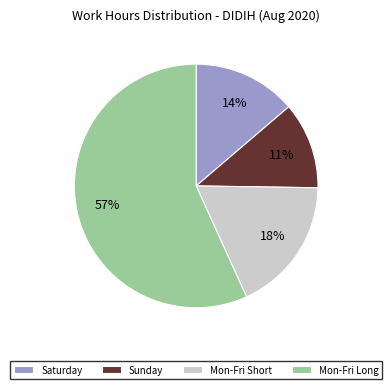

How many segments does this pie chart have?

4